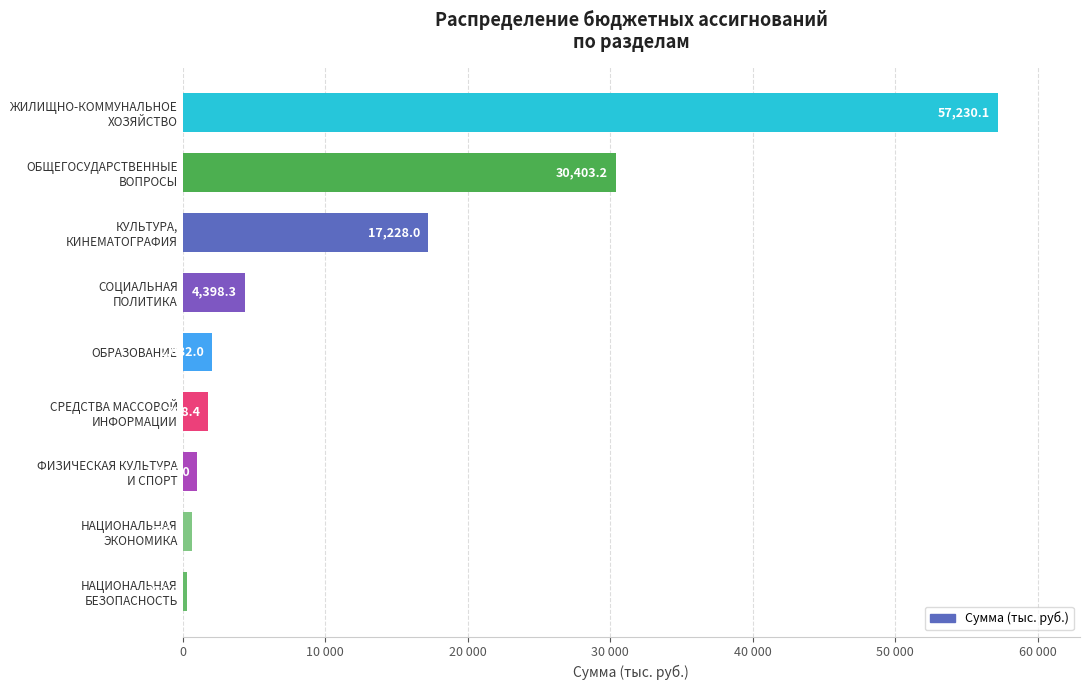

Are the bars horizontal?

Yes